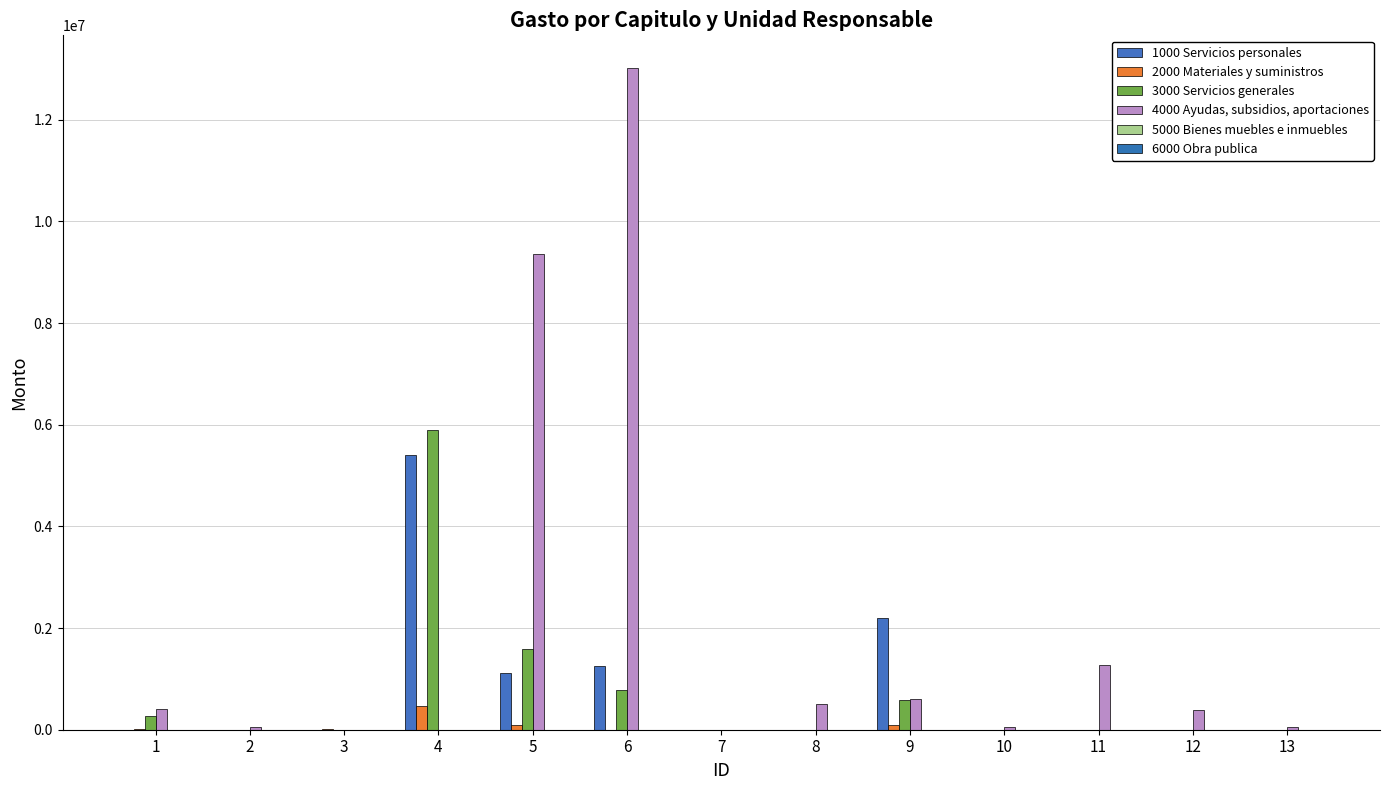

List the series in order of their peak value, highest first.

4000 Ayudas, subsidios, aportaciones, 3000 Servicios generales, 1000 Servicios personales, 2000 Materiales y suministros, 5000 Bienes muebles e inmuebles, 6000 Obra publica